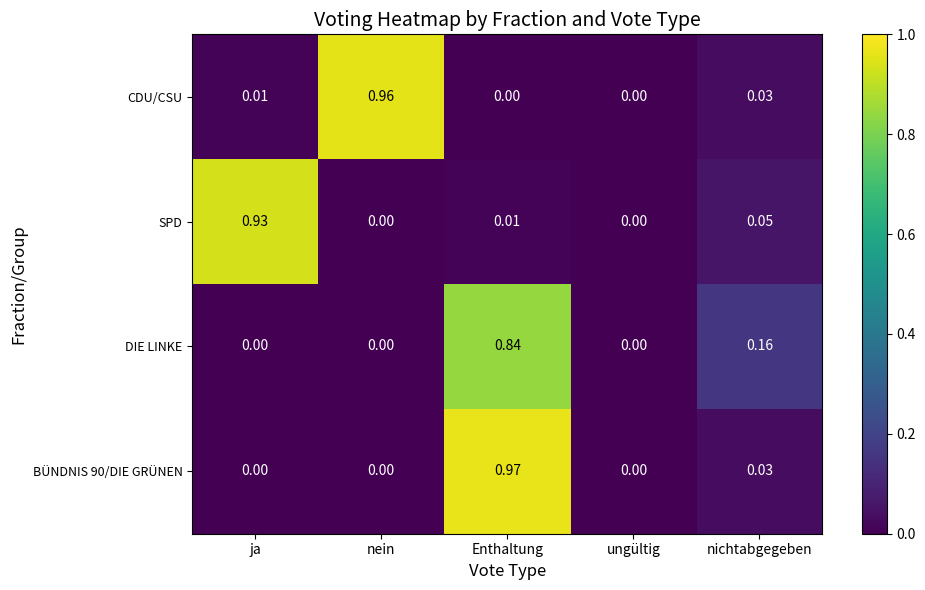

Which category has the highest value in the DIE LINKE series?

Enthaltung